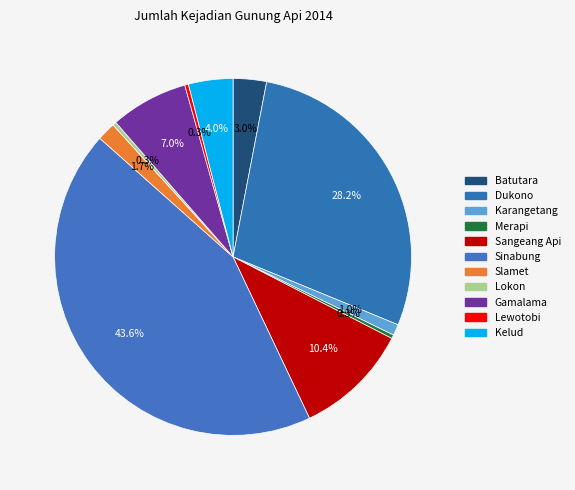

How many slices are in this pie chart?

11